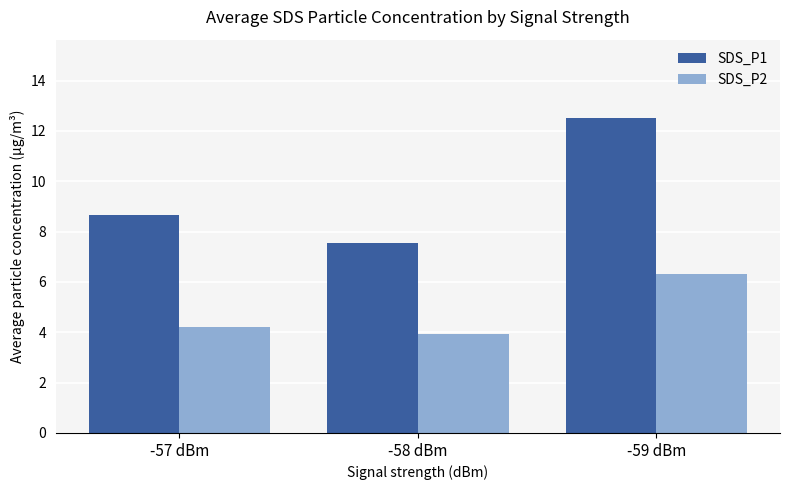

At which label does SDS_P1 reach its peak?

-59 dBm